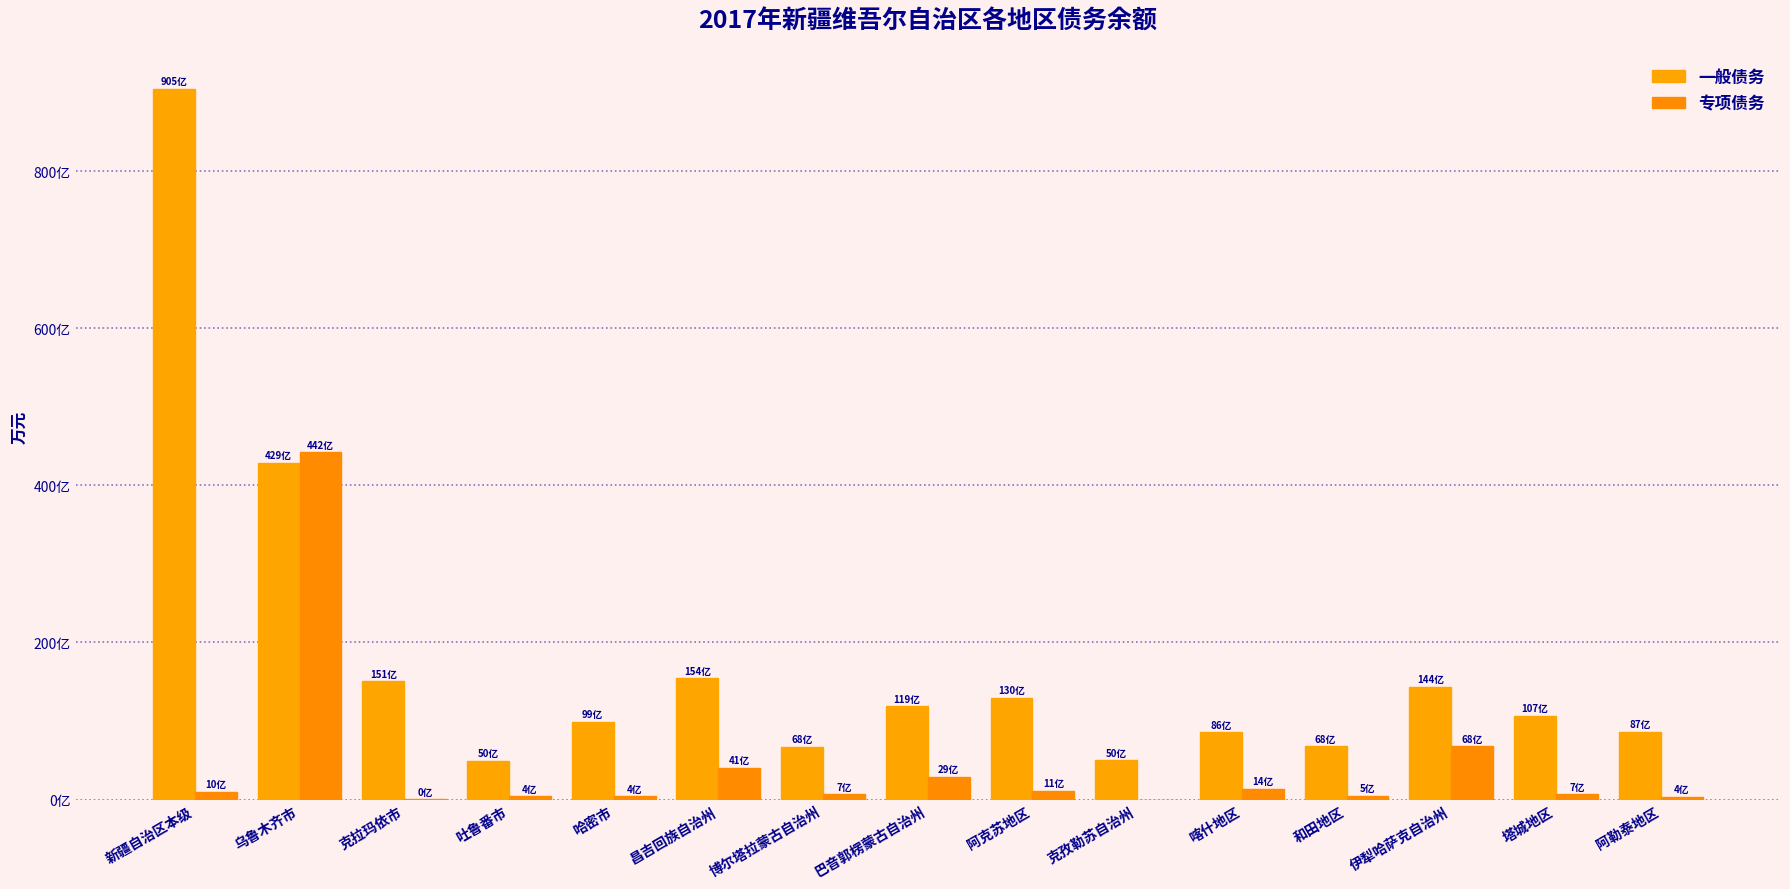

Which series has the largest total across all categories?

一般债务